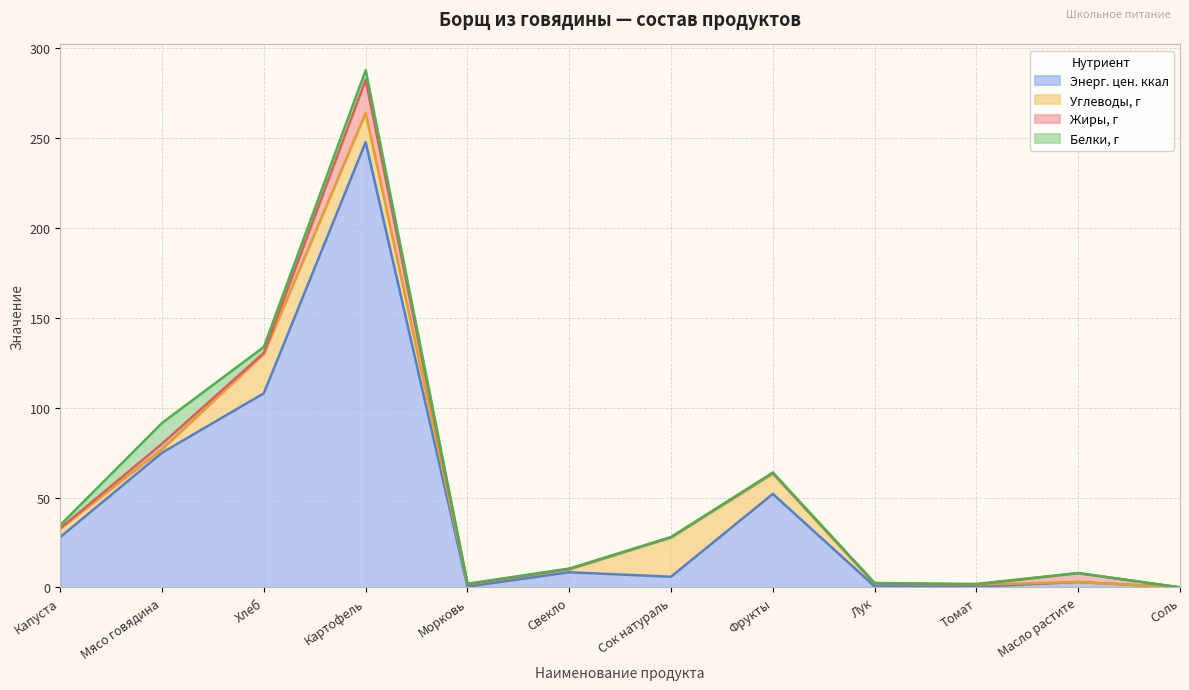

What is the label of the 6th point from the left?

Свекло